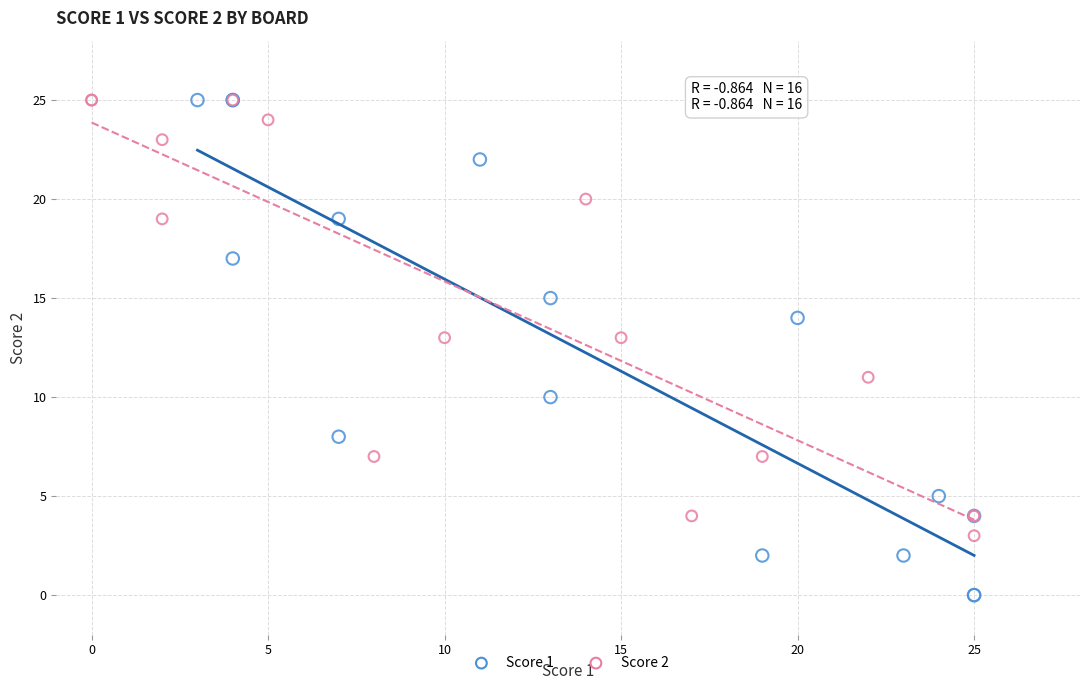

Which series contains the lowest Y value?

Score 1